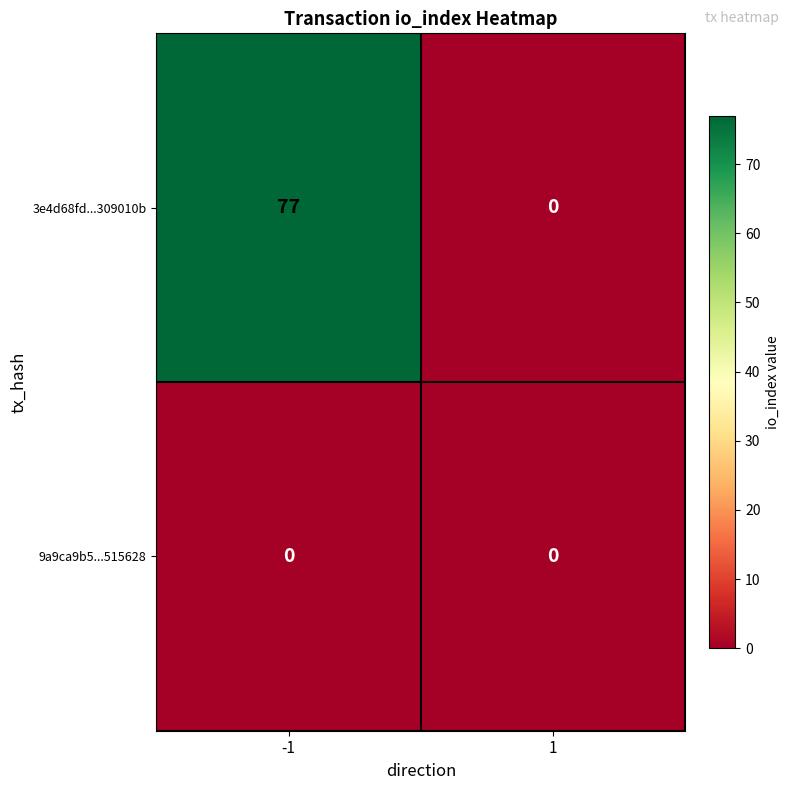

Reading left to right, extract all data points from this chart.

3e4d68fd...309010b: -1=77	1=0
9a9ca9b5...515628: -1=0	1=0